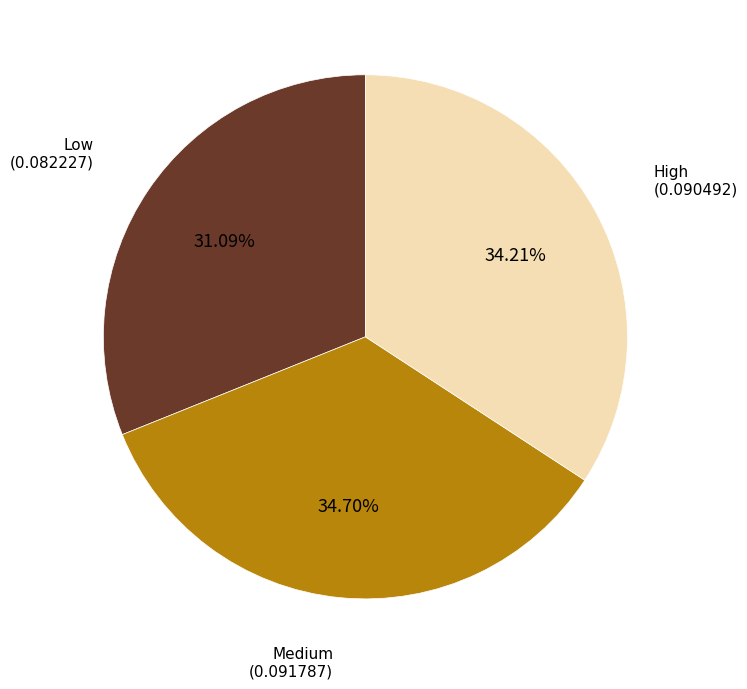

Is there any slice that represents more than half of the pie?

No